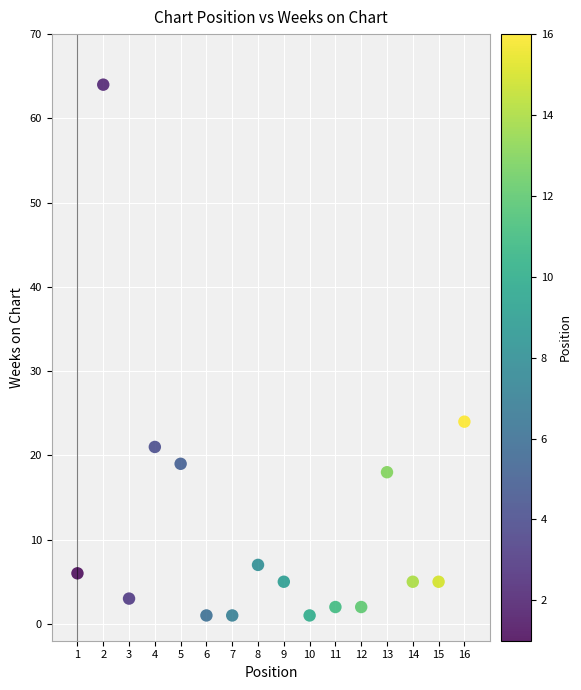

What Y value in the scatter plot is closest to 32?

24